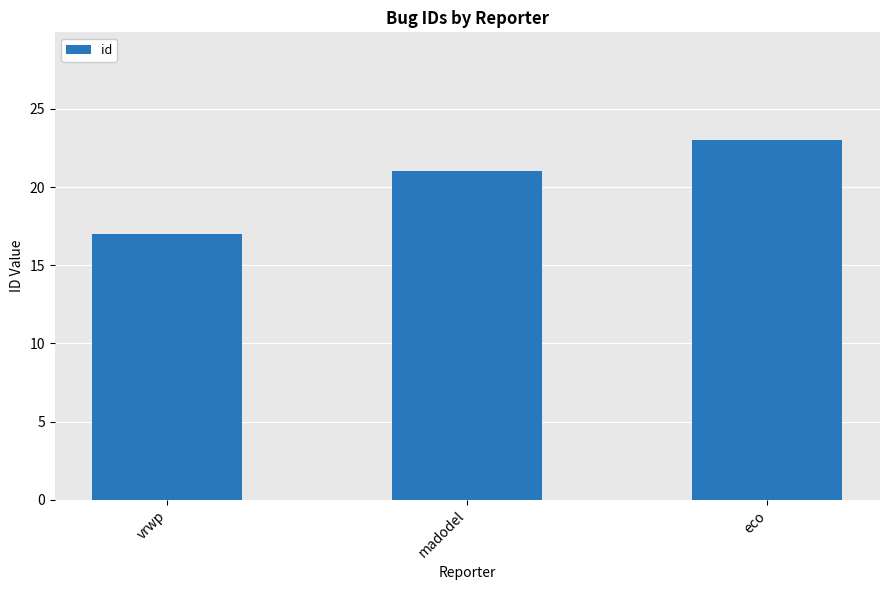

Which label corresponds to the smallest value in the chart?

vrwp